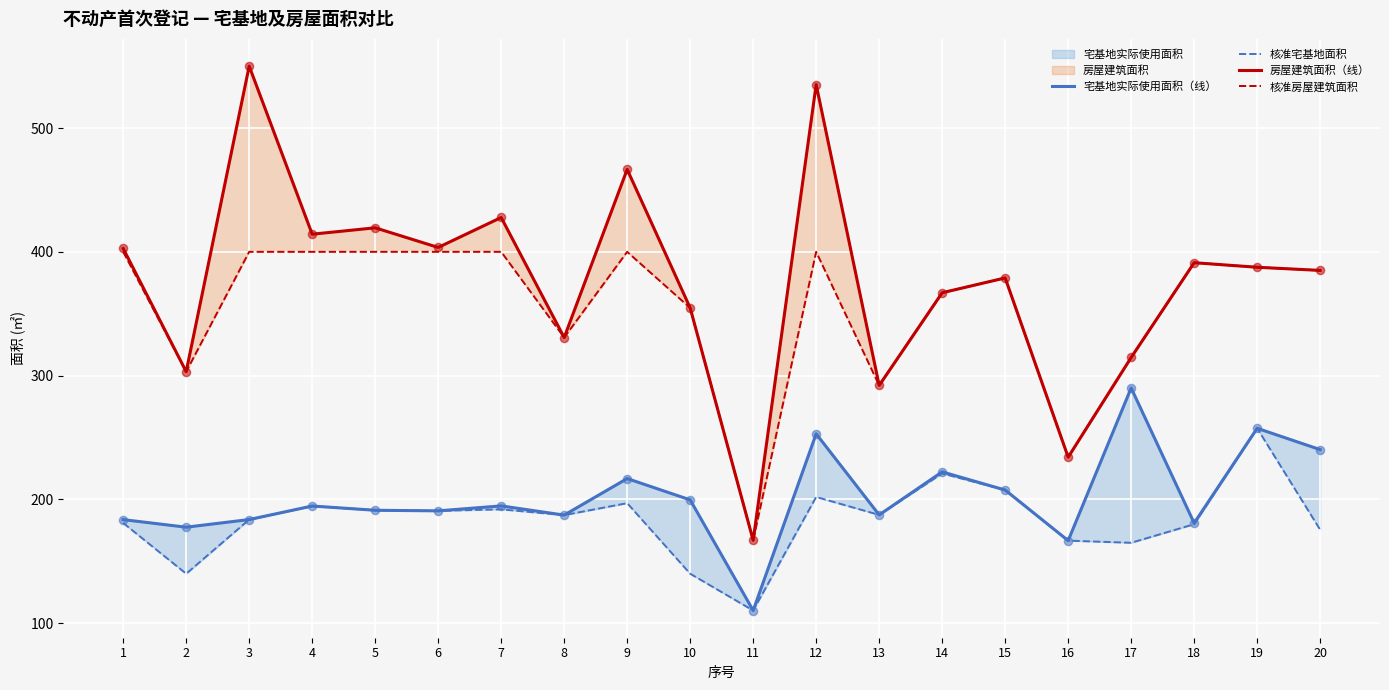

Which series reaches the minimum Y coordinate?

宅基地实际使用面积（线）